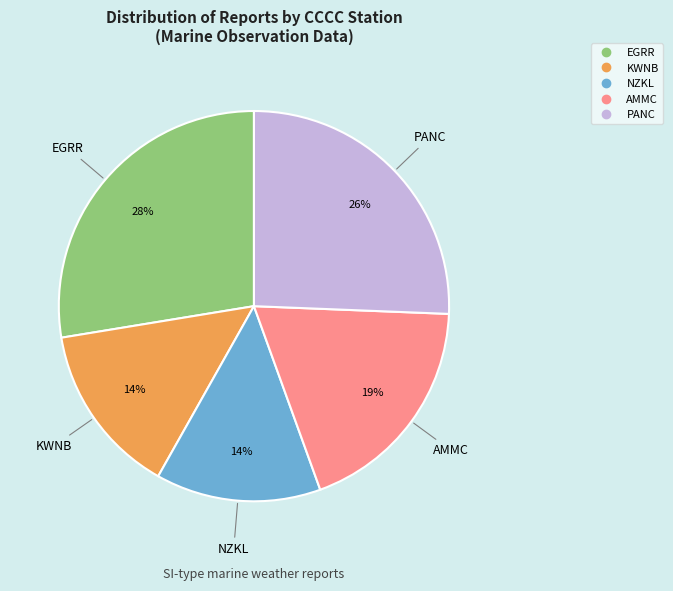

How many slices are in this pie chart?

5